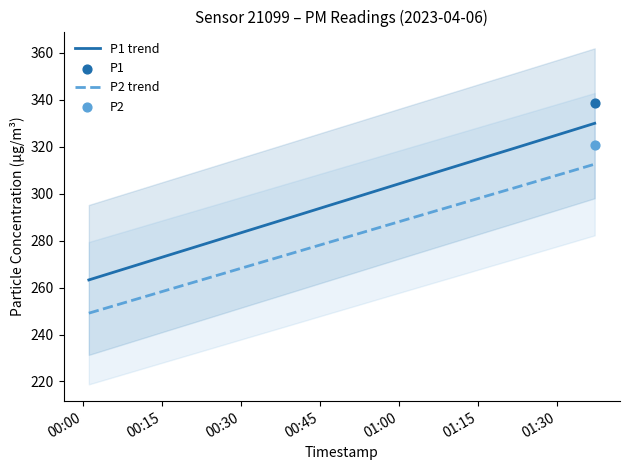

What is the lowest value of the P1 trend series?

263.2